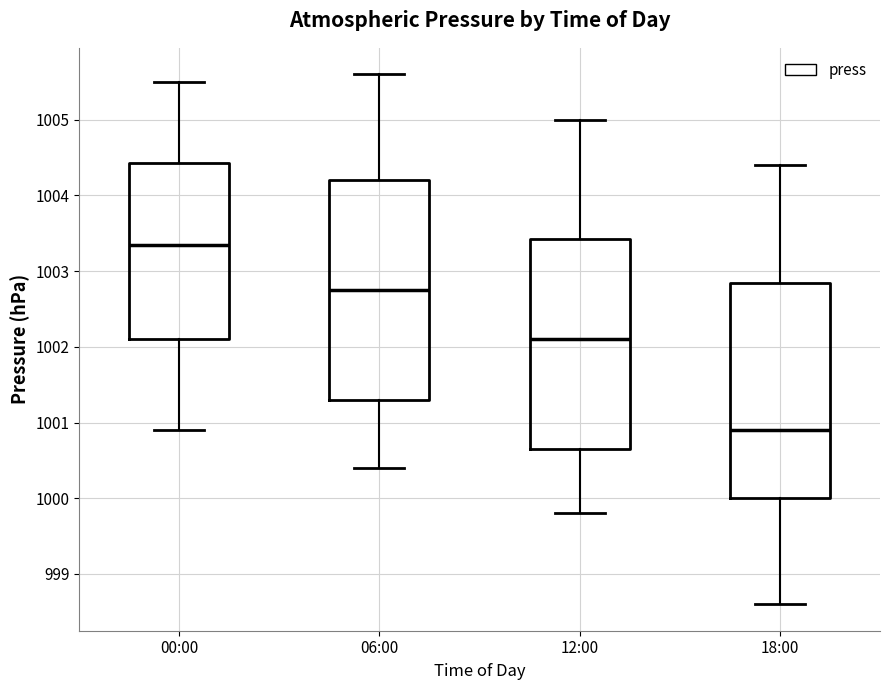

Where is the upper edge of the box for 00:00 on the y-axis? The values are not printed on the chart, so give them approximately, as read against the axis.

1004.4